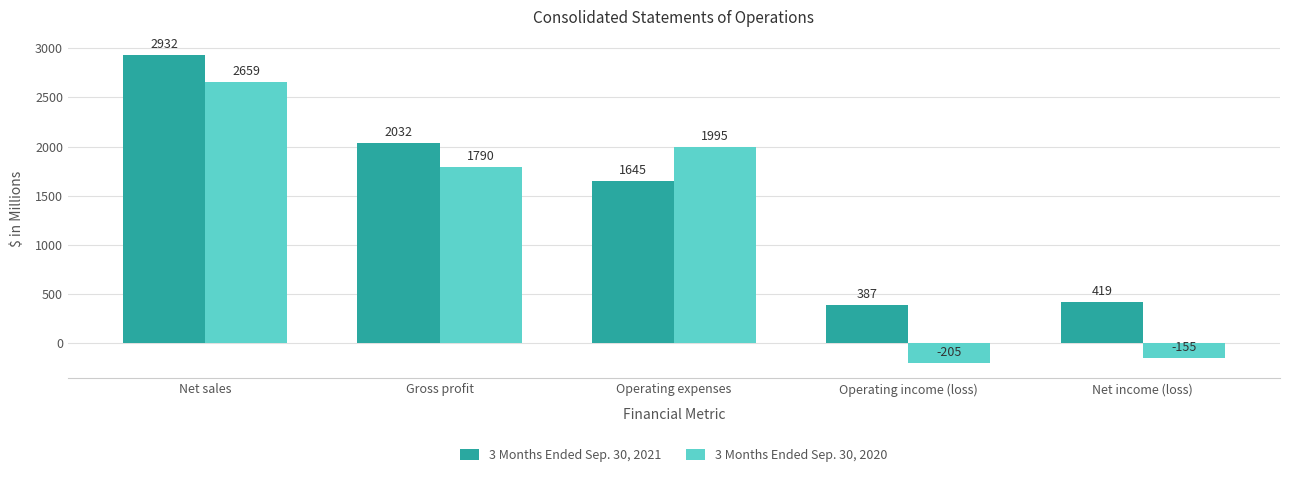

The value of 3 Months Ended Sep. 30, 2021 at Operating income (loss) is 562. True or false?

False